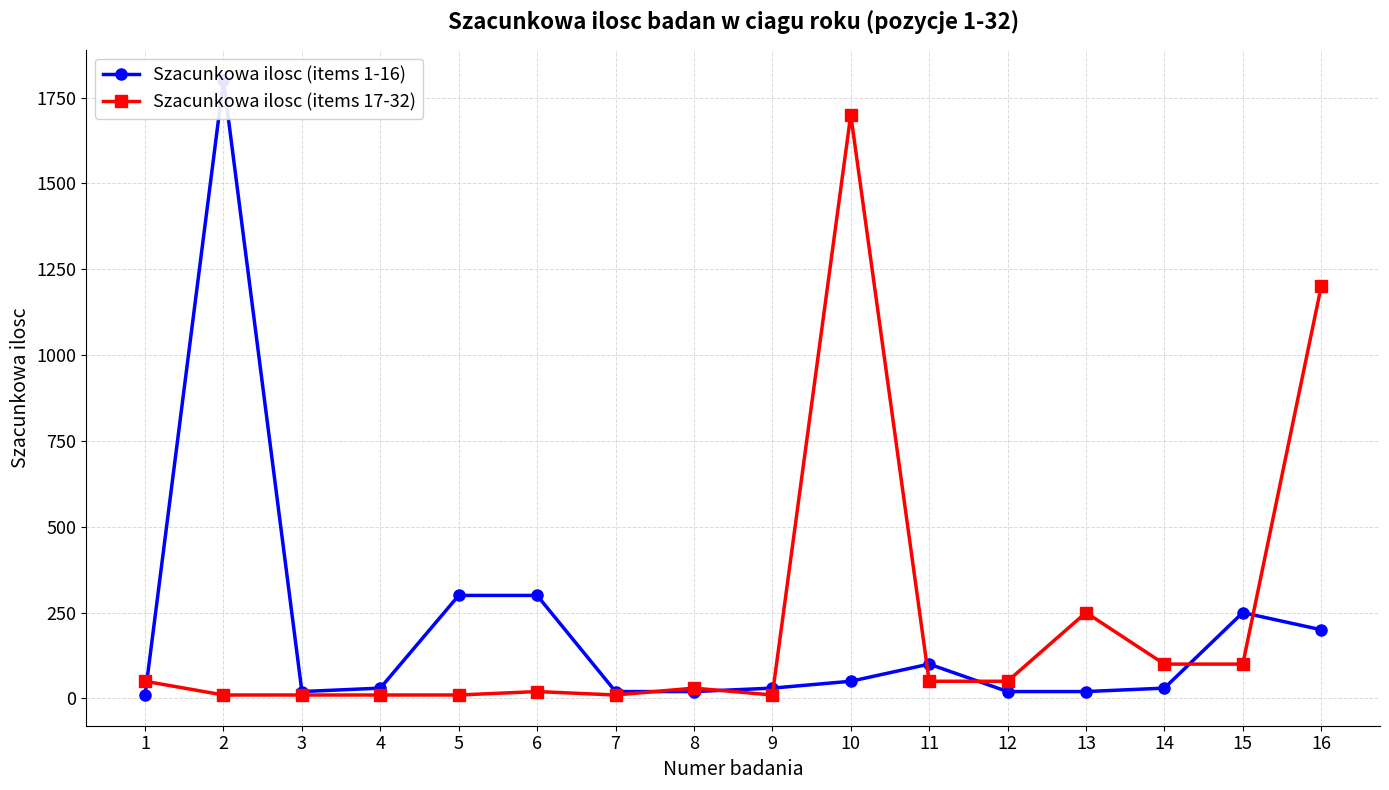

In Szacunkowa ilosc (items 1-16), how many points are lower than both neighbors (excluding endpoints)?

1